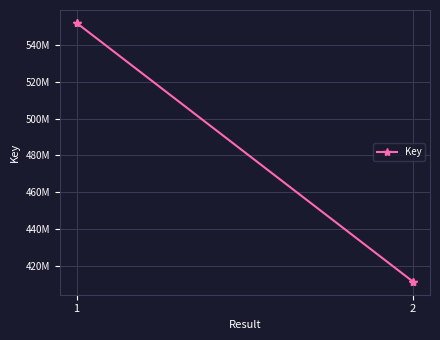

True or false: the data has more than 1 interior local peaks.

False